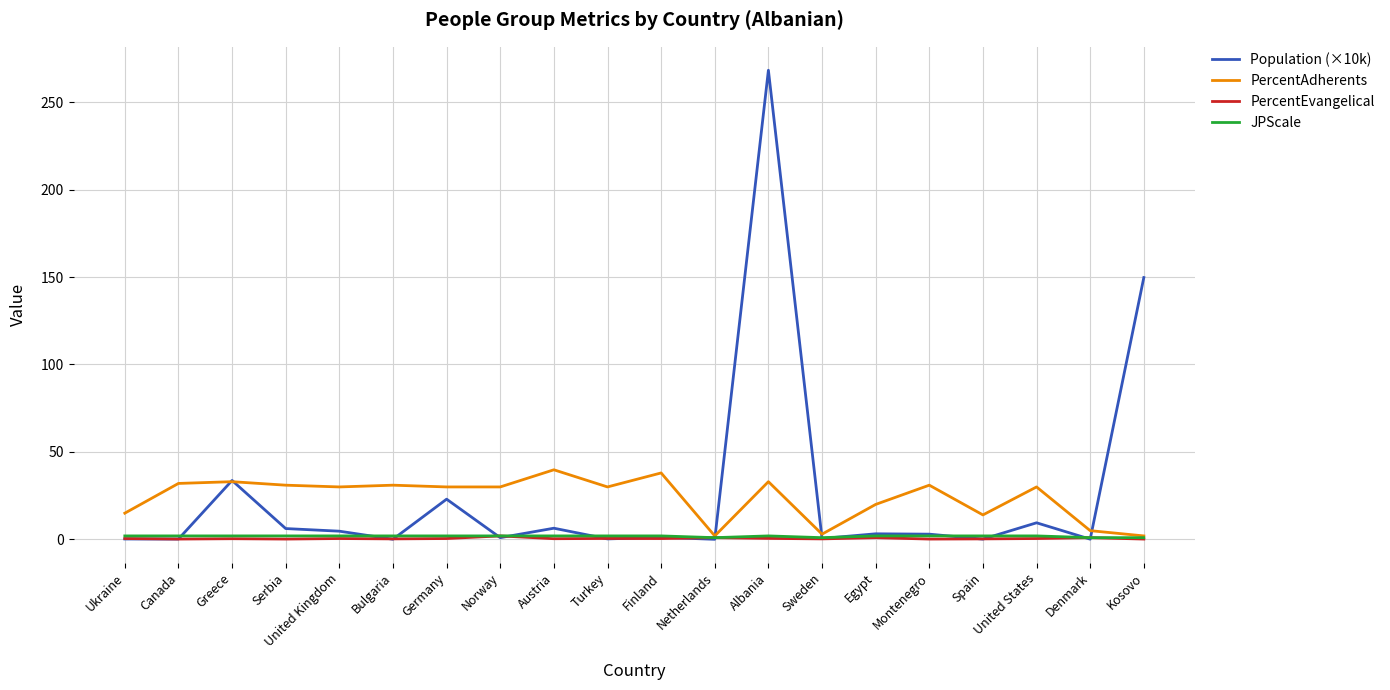

At which label is Population (×10k) closest to 134?

Kosovo